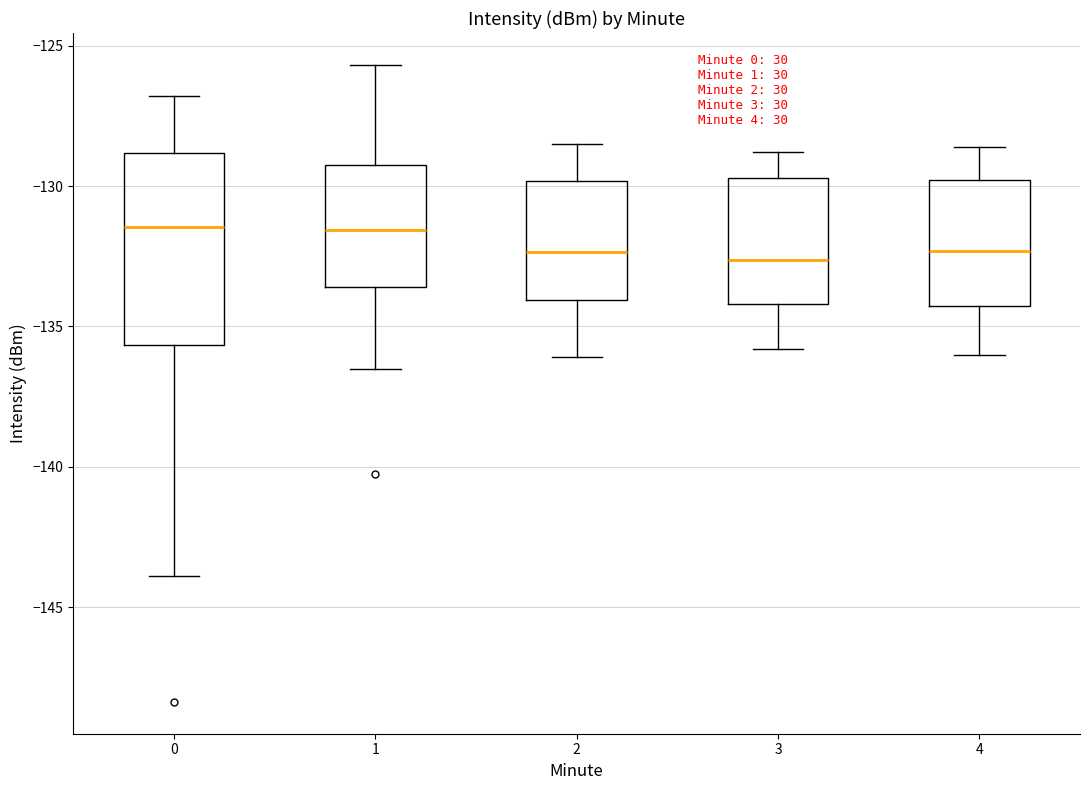

Comparing the boxes themselves (not the whiskers), which one is the tallest?

0